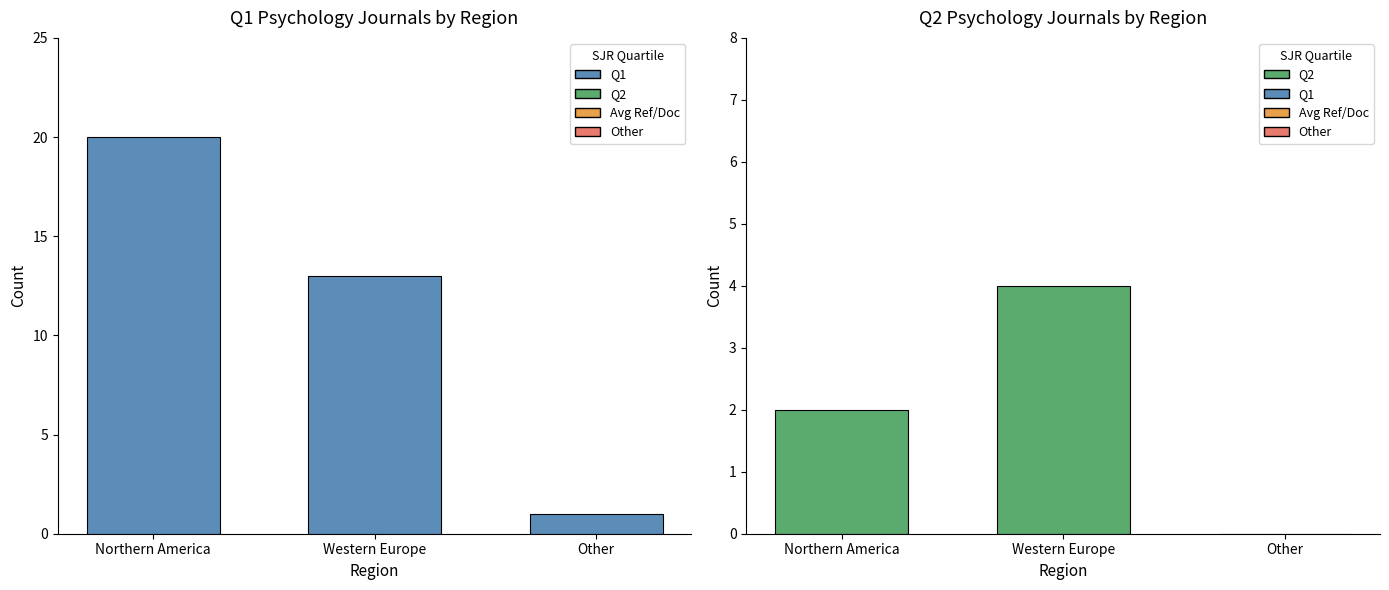

At how many categories does at least one series exceed 12?

2